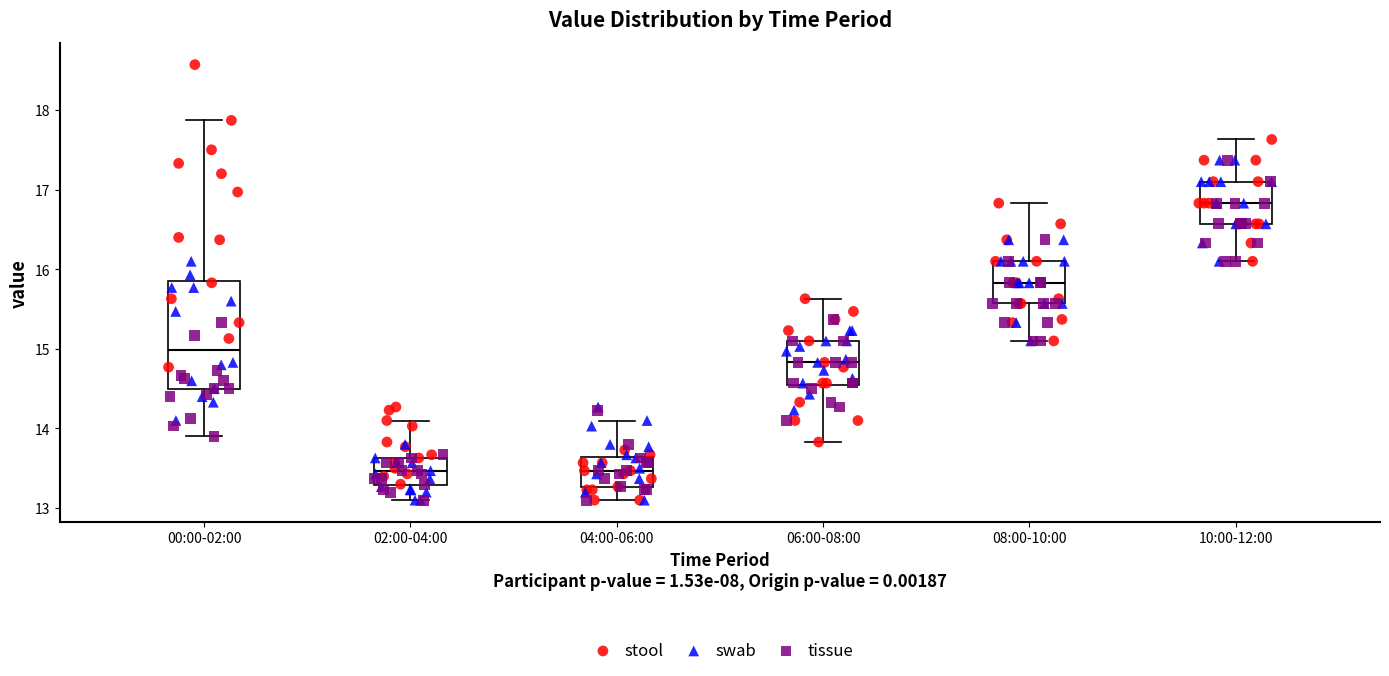

Reading left to right, read every box against the y-axis: the position of its median line, the range the box covers, and the ends of its whiskers. The values are not printed on the chart, so give them approximately, as read against the axis.

00:00-02:00: median 15.0, box 14.5 to 15.9, whiskers 13.9 to 17.9
02:00-04:00: median 13.5, box 13.3 to 13.6, whiskers 13.1 to 14.1
04:00-06:00: median 13.5, box 13.3 to 13.6, whiskers 13.1 to 14.1
06:00-08:00: median 14.8, box 14.6 to 15.1, whiskers 13.8 to 15.6
08:00-10:00: median 15.8, box 15.6 to 16.1, whiskers 15.1 to 16.8
10:00-12:00: median 16.8, box 16.6 to 17.1, whiskers 16.1 to 17.6